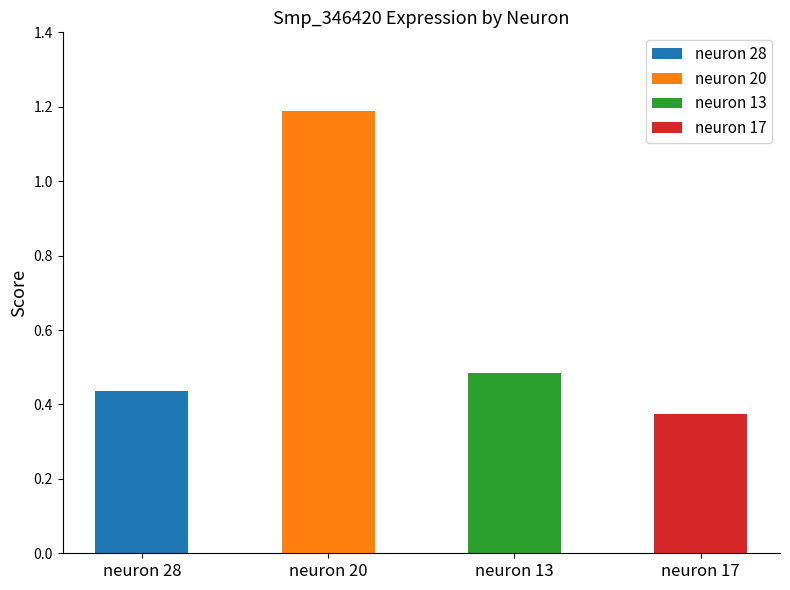

What is the value of the 3rd bar from the left?

0.5